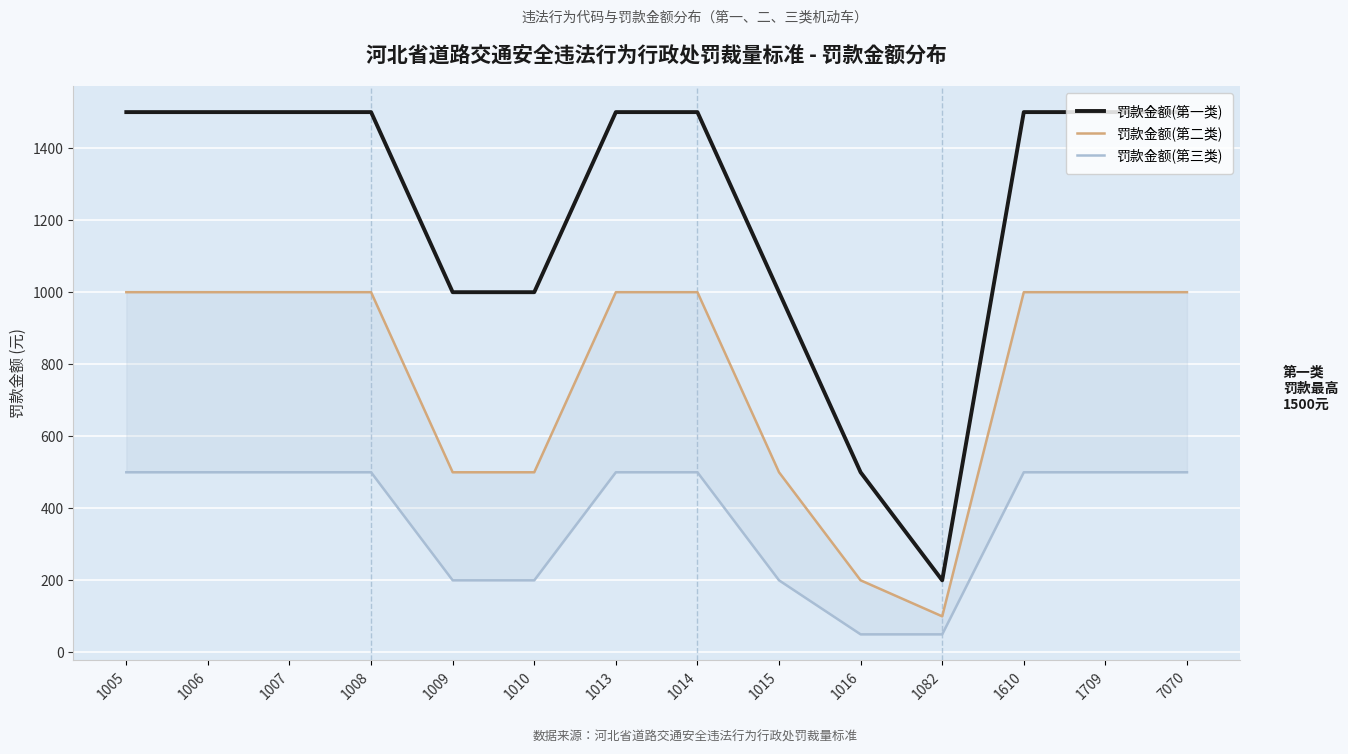

True or false: 罚款金额(第一类) has a value of 704 at 1709.

False